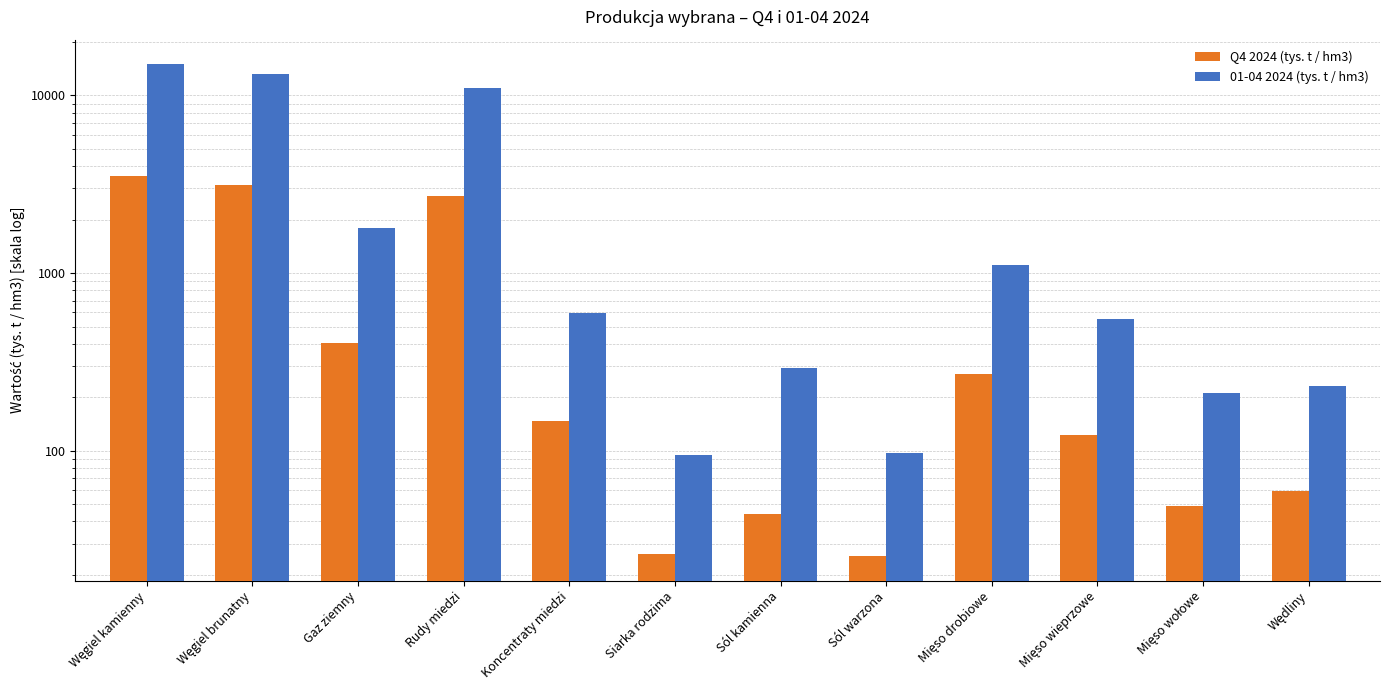

What is the greatest value displayed?

14990.0